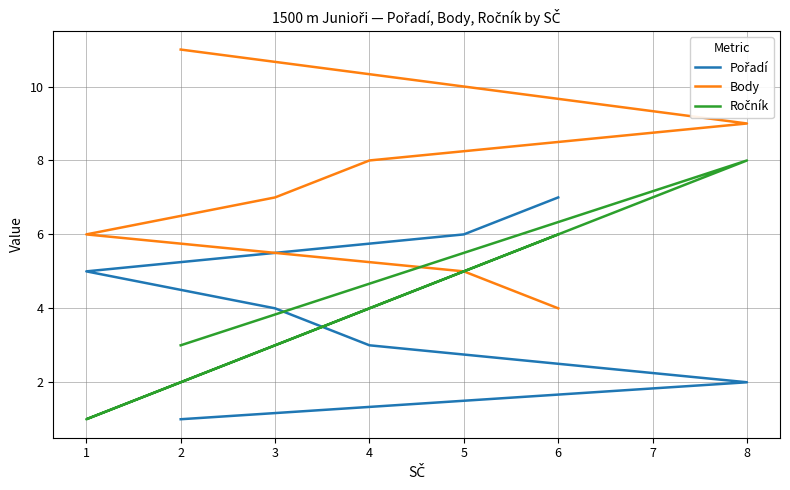

Between 5 and 6, which series saw the biggest shift?

Pořadí